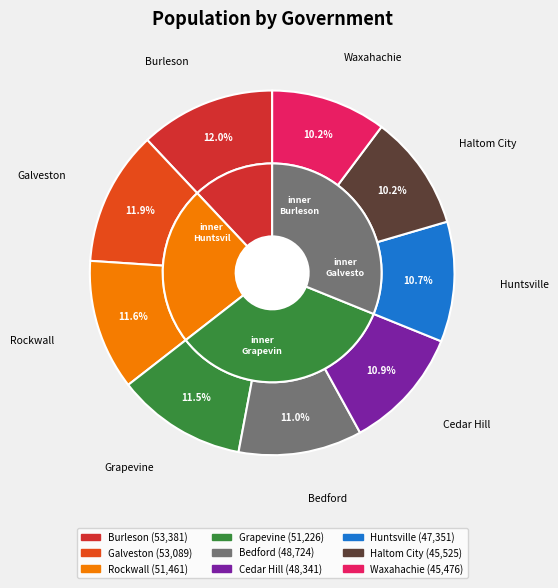

What is the change in value from Rockwall to Waxahachie?

-5985